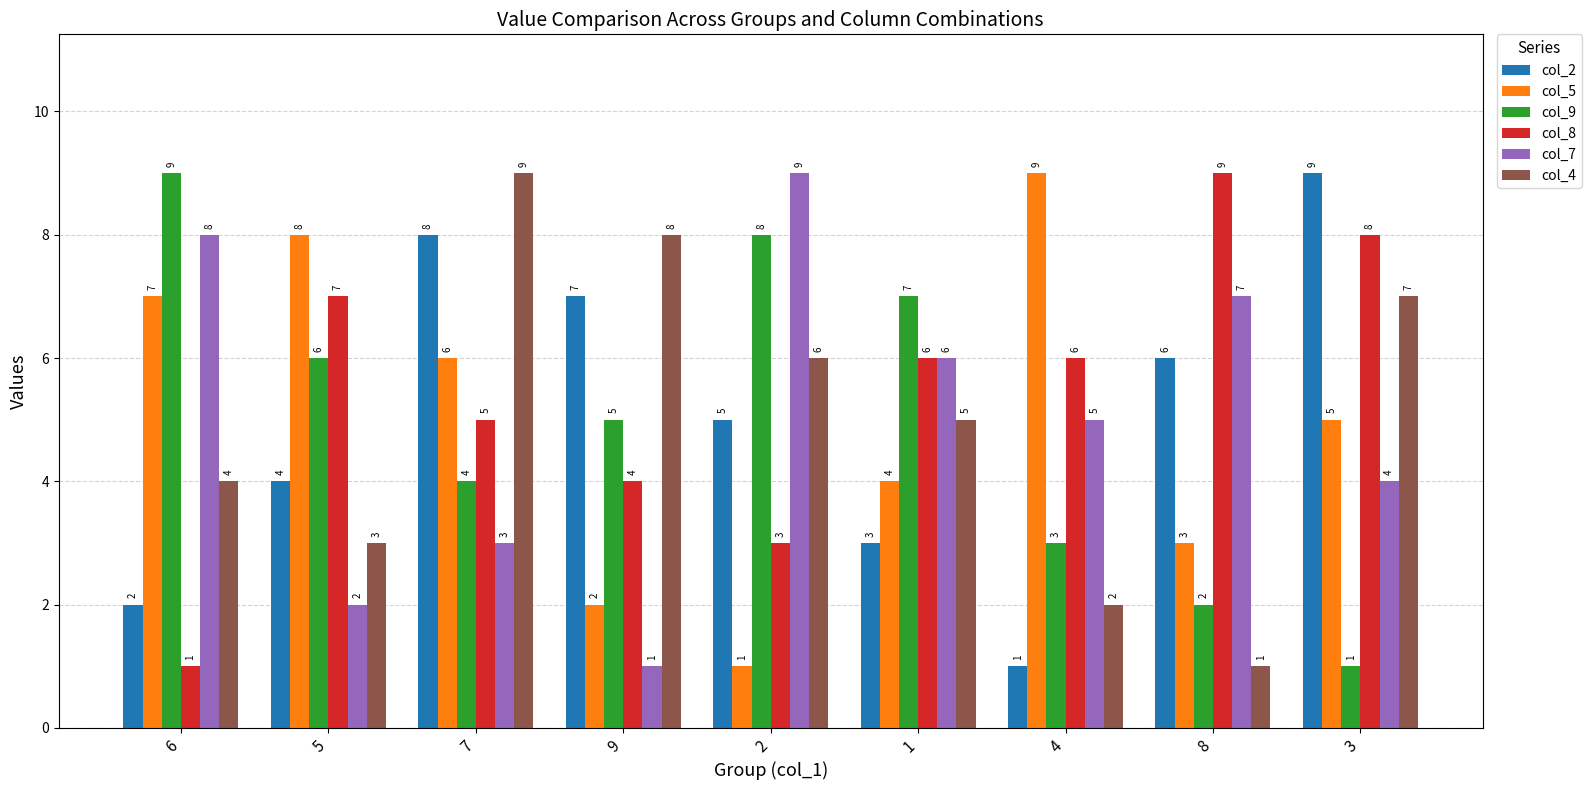

At which category is the sum across all series the highest?

7